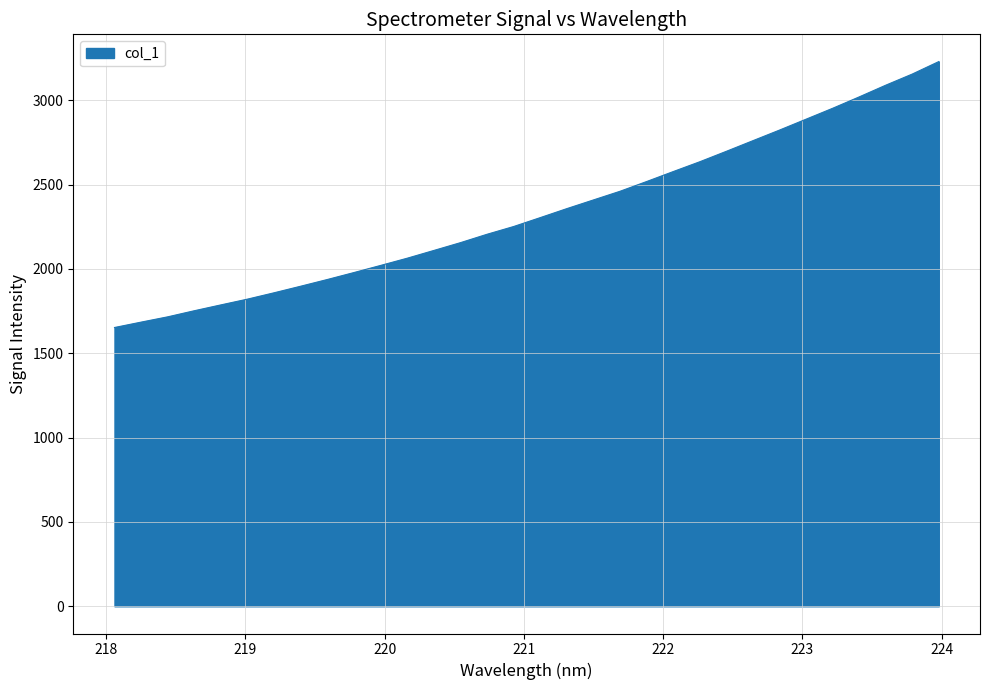

How many lines are shown in the chart?

1